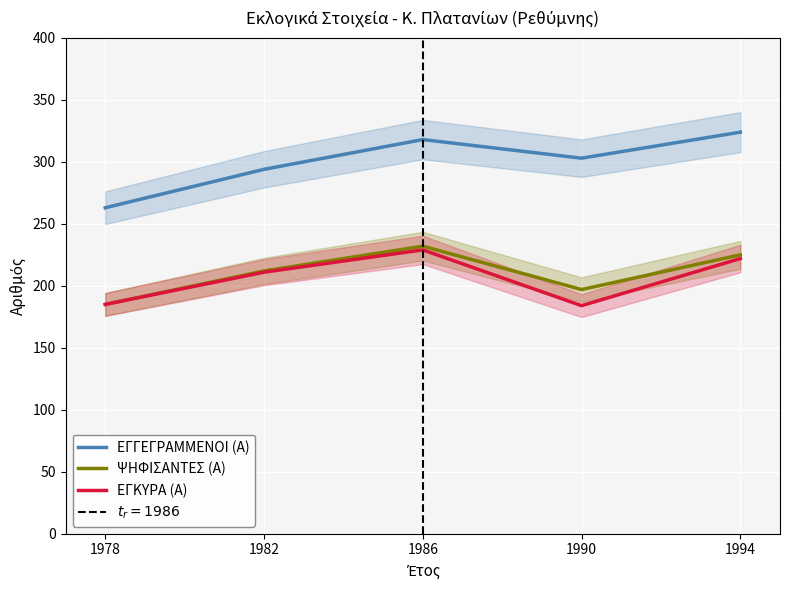

List the labels in order of ΕΓΓΕΓΡΑΜΜΕΝΟΙ (Α) value, smallest first.

1978, 1982, 1990, 1986, 1994